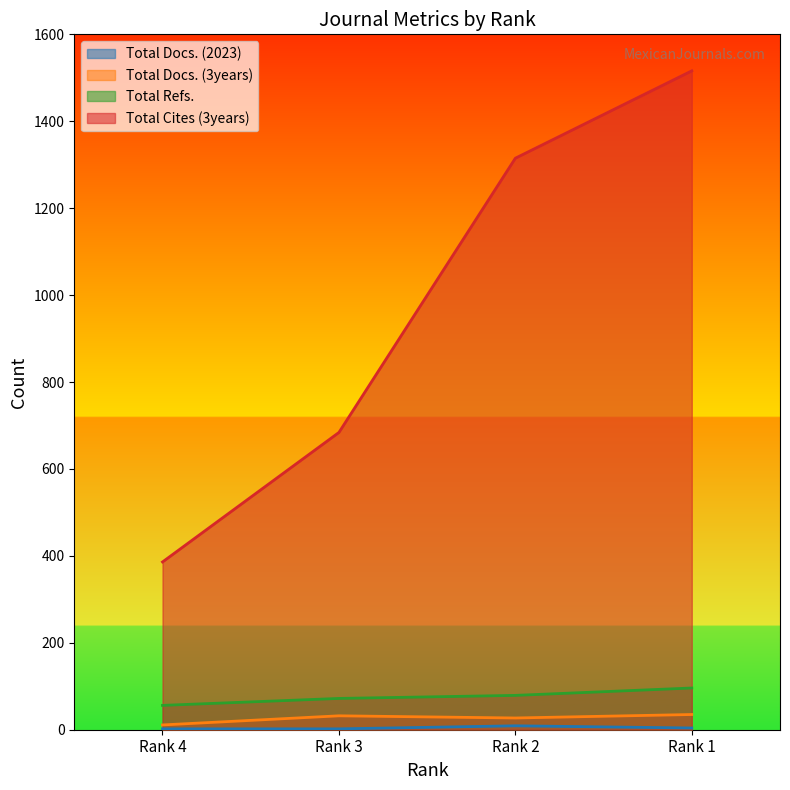

How many lines are shown in the chart?

4